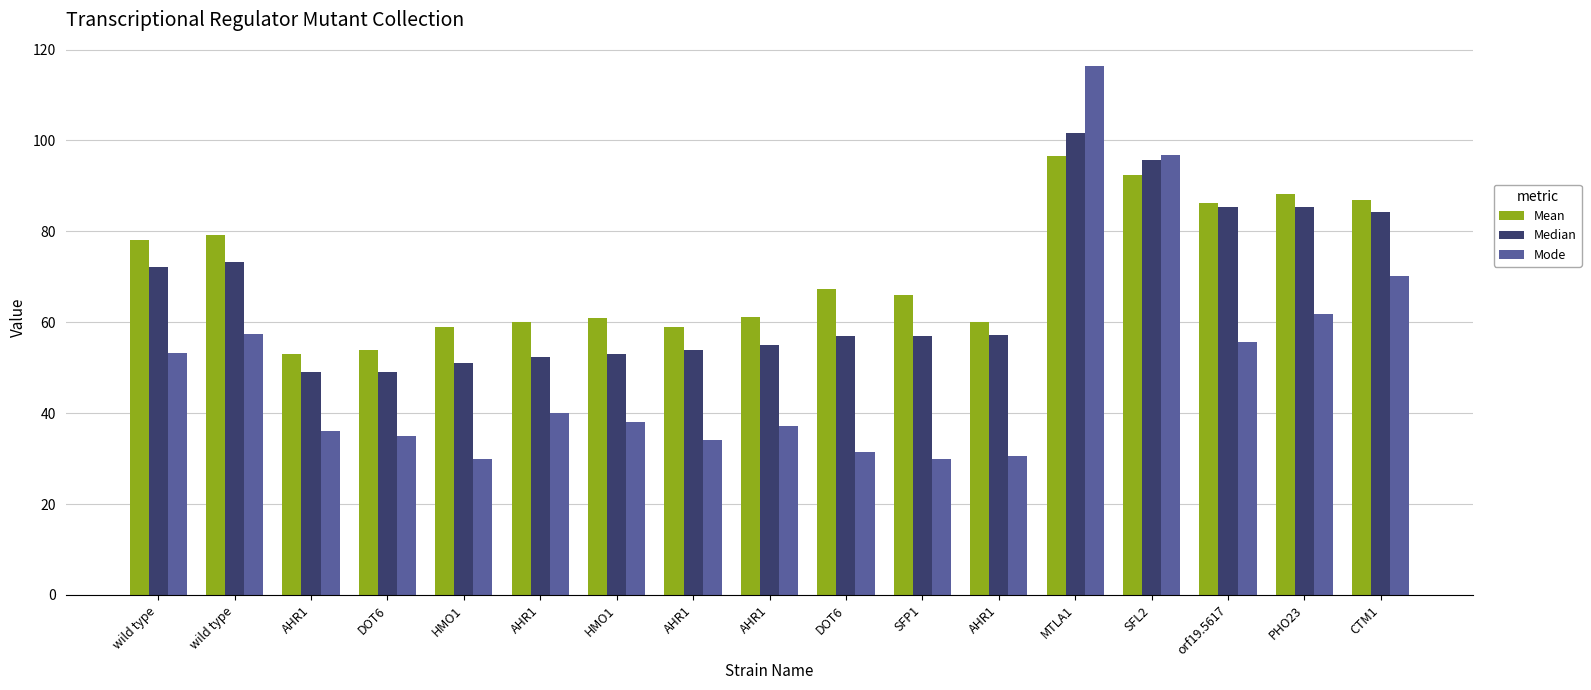

Reading left to right, transcribe all the data shown in this chart.

Mean: wild type=78.0	wild type=79.3	AHR1=53.0	DOT6=54.0	HMO1=59.0	AHR1=60.0	HMO1=61.0	AHR1=59.0	AHR1=61.2	DOT6=67.3	SFP1=66.0	AHR1=60.1	MTLA1=96.6	SFL2=92.5	orf19.5617=86.3	PHO23=88.2	CTM1=87.0
Median: wild type=72.1	wild type=73.3	AHR1=49.0	DOT6=49.0	HMO1=51.0	AHR1=52.3	HMO1=53.0	AHR1=54.0	AHR1=55.0	DOT6=56.9	SFP1=57.0	AHR1=57.1	MTLA1=101.7	SFL2=95.7	orf19.5617=85.4	PHO23=85.4	CTM1=84.2
Mode: wild type=53.3	wild type=57.5	AHR1=36.0	DOT6=35.0	HMO1=30.0	AHR1=40.1	HMO1=38.0	AHR1=34.0	AHR1=37.1	DOT6=31.5	SFP1=30.0	AHR1=30.6	MTLA1=116.3	SFL2=96.9	orf19.5617=55.7	PHO23=61.8	CTM1=70.2